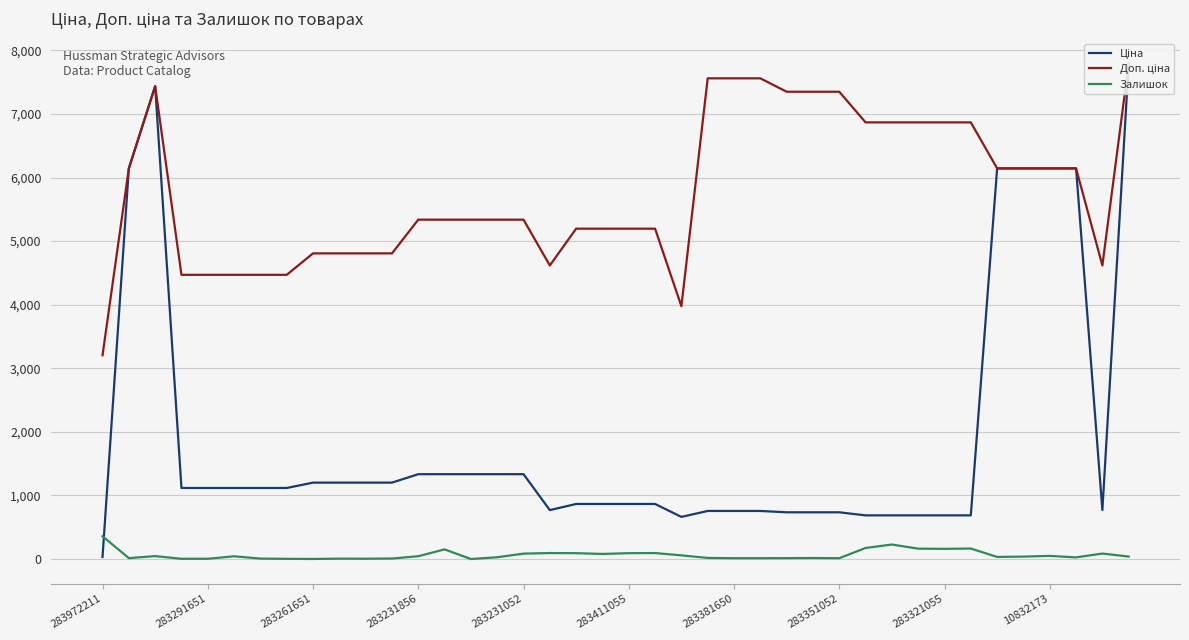

What is the highest value of the Залишок series?

358